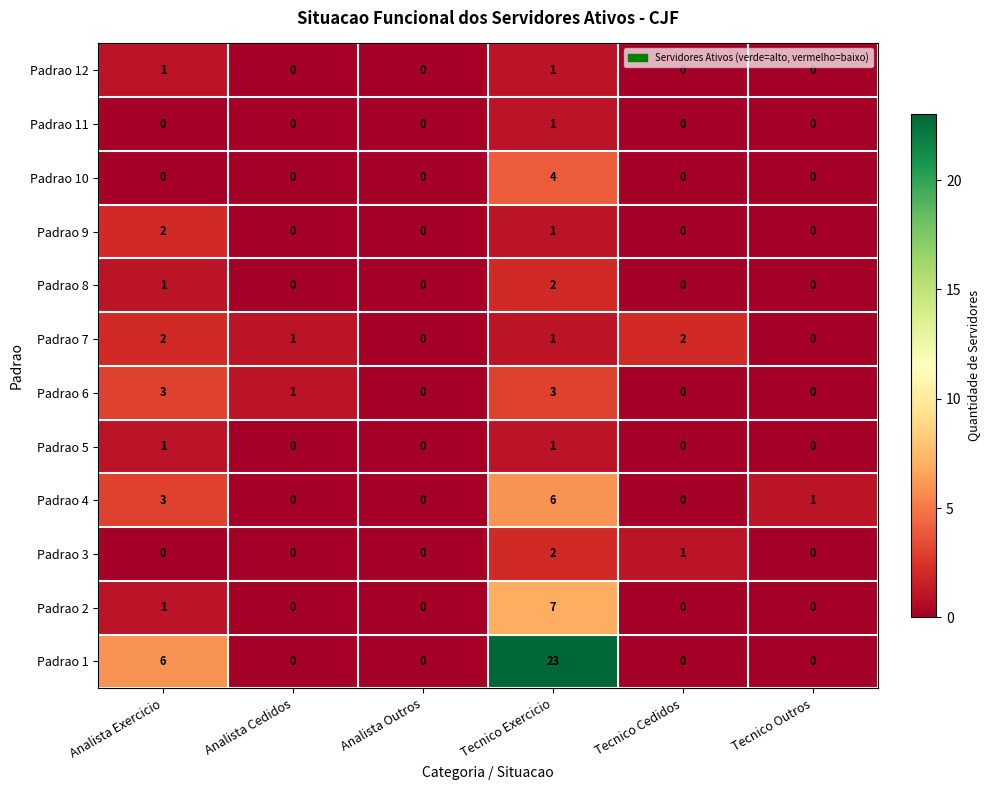

True or false: Padrao 7 has a value of 0 at Tecnico Outros.

True